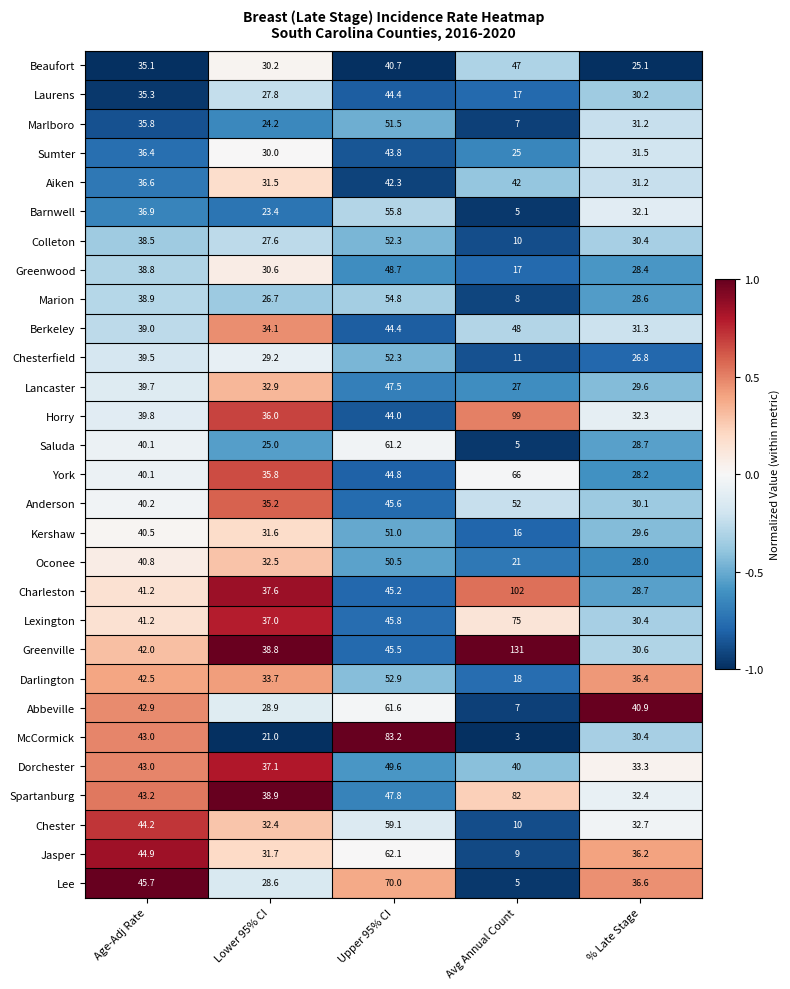

Which series changed the most between Upper 95% CI and Avg Annual Count?

Greenville